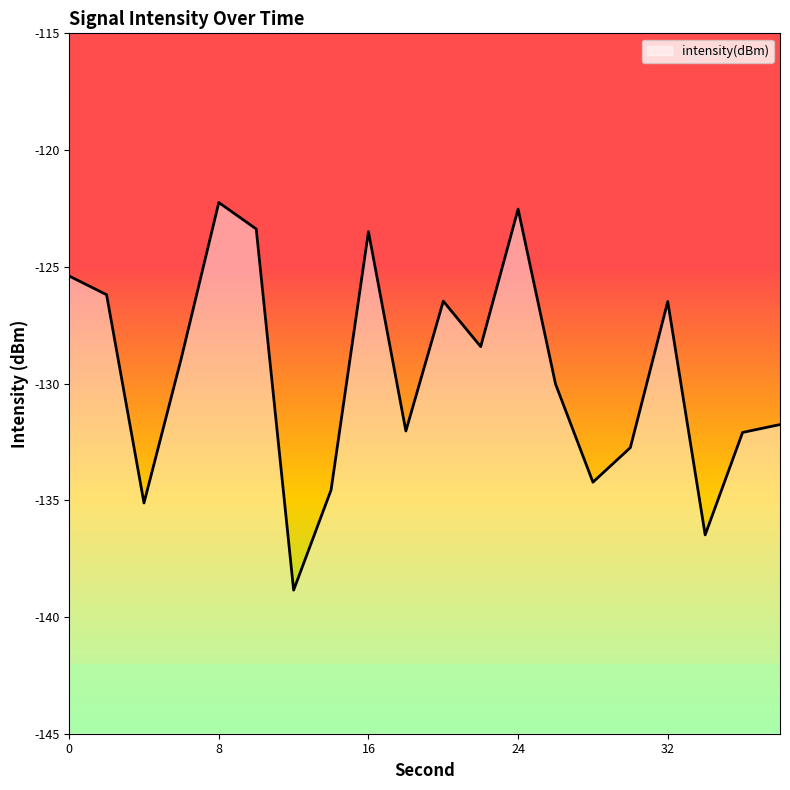

What value does the data have at 22?

-128.4